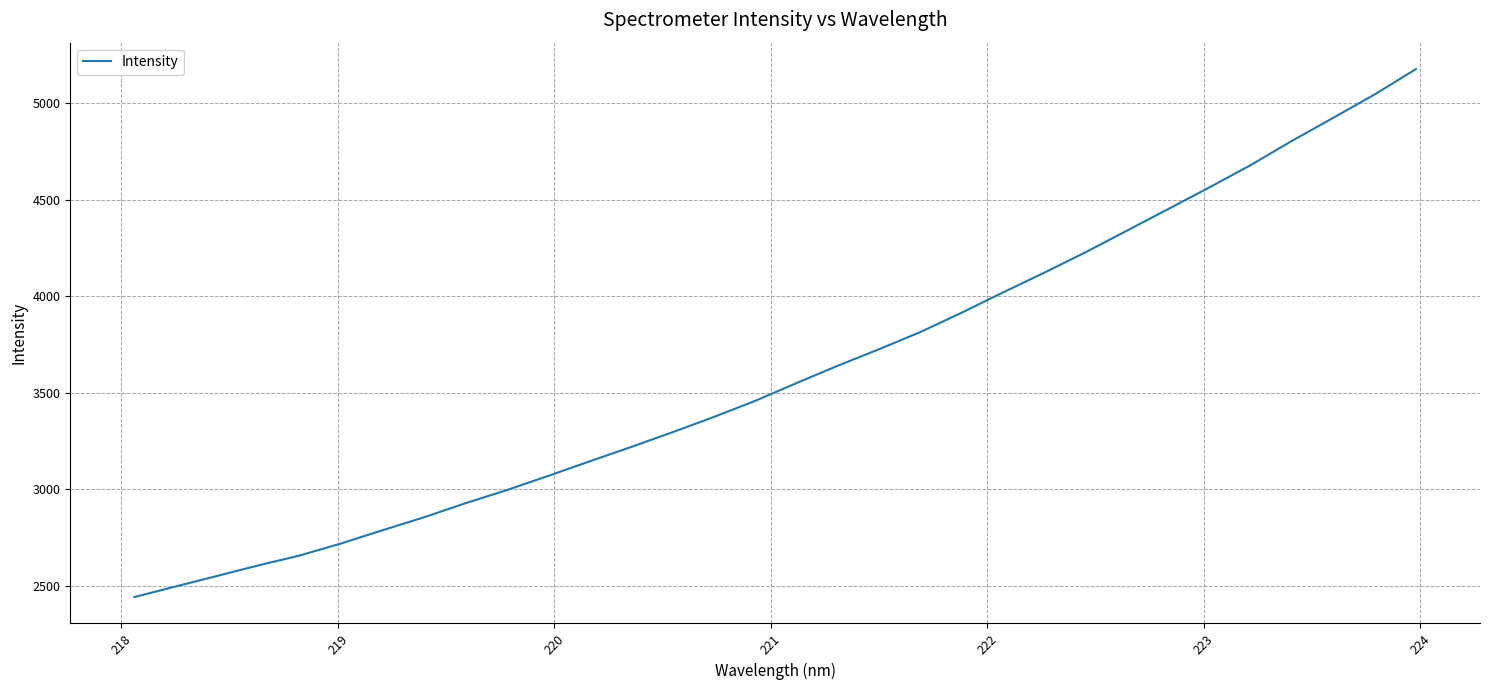

What is the maximum value shown in the chart?

5178.3